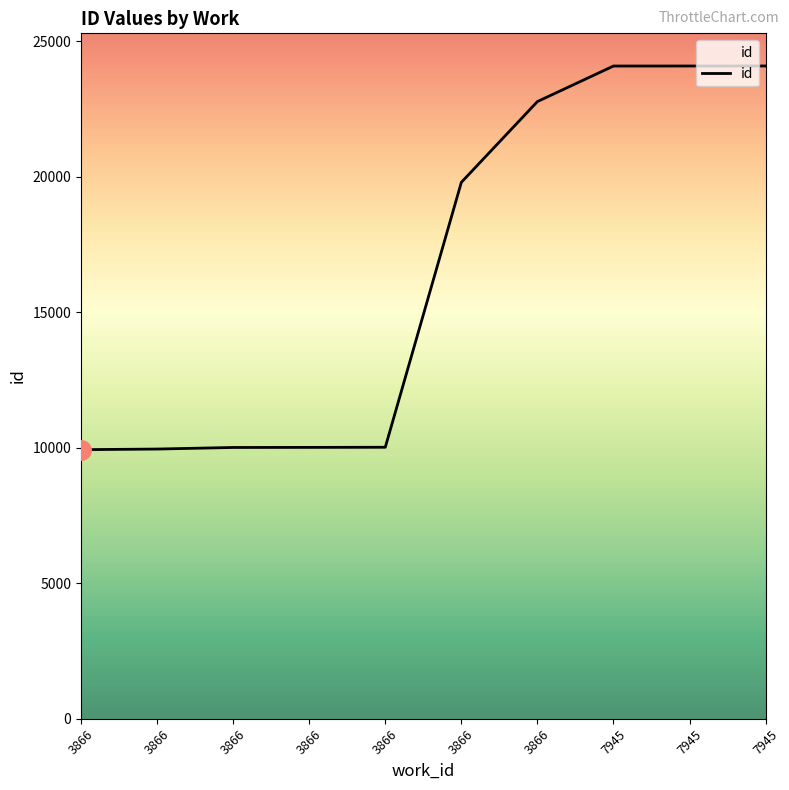

What is the smallest value displayed?

9928